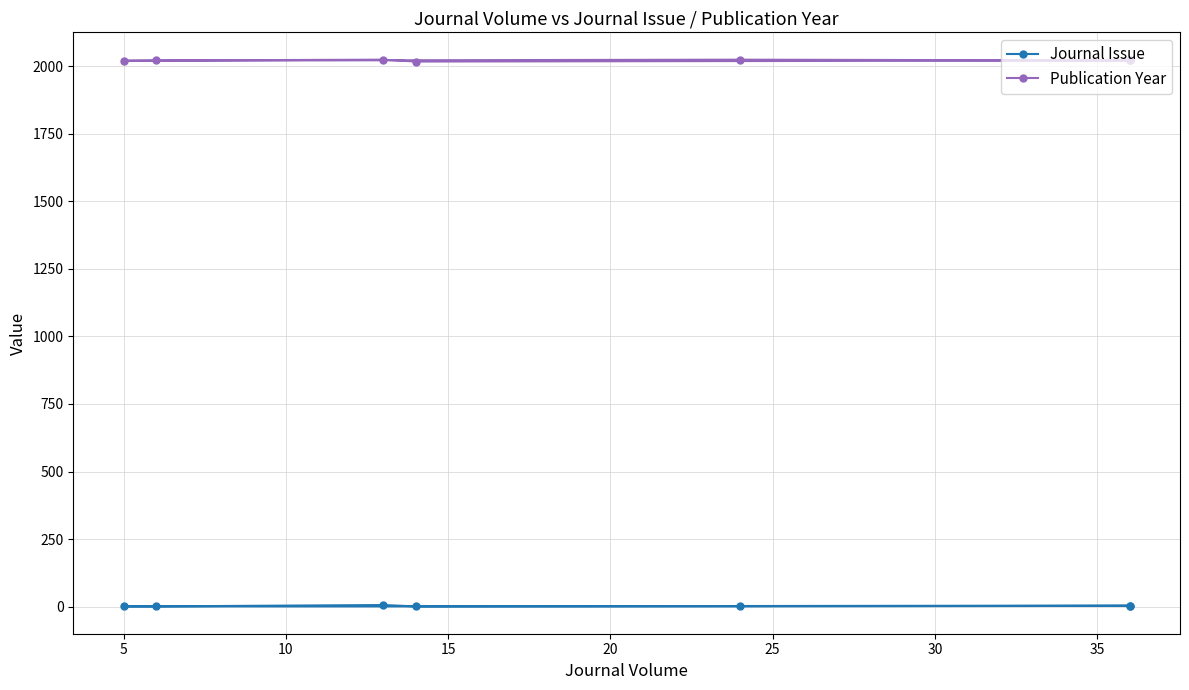

Reading left to right, transcribe all the data shown in this chart.

Journal Issue: 4	1	6	1	1	1	3
Publication Year: 2021	2017	2024	2021	2020	2024	2021